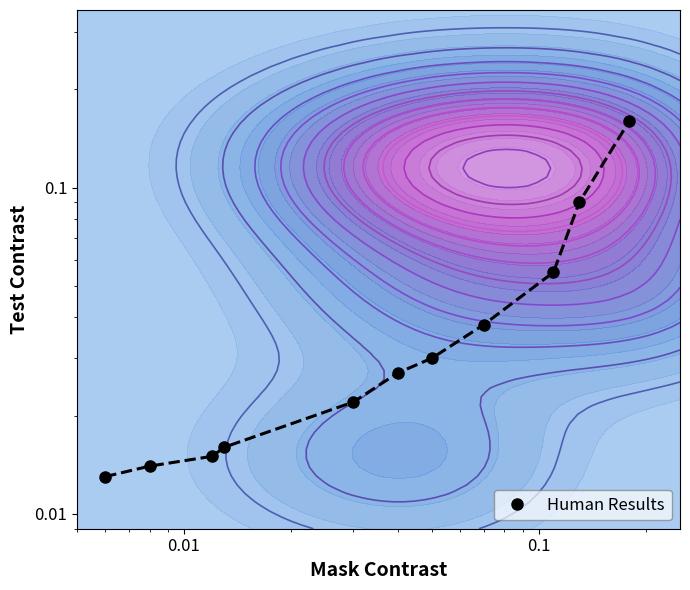

What is the sum of all values?

0.5